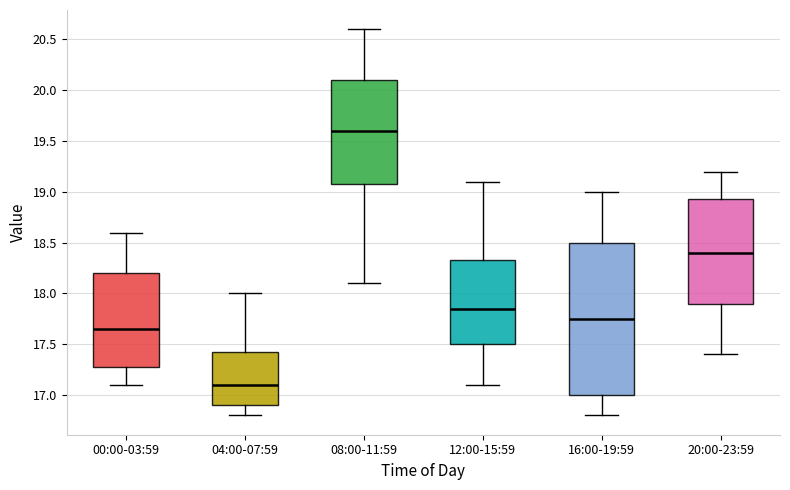

Where is the lower edge of the box for 04:00-07:59 on the y-axis? The values are not printed on the chart, so give them approximately, as read against the axis.

16.90